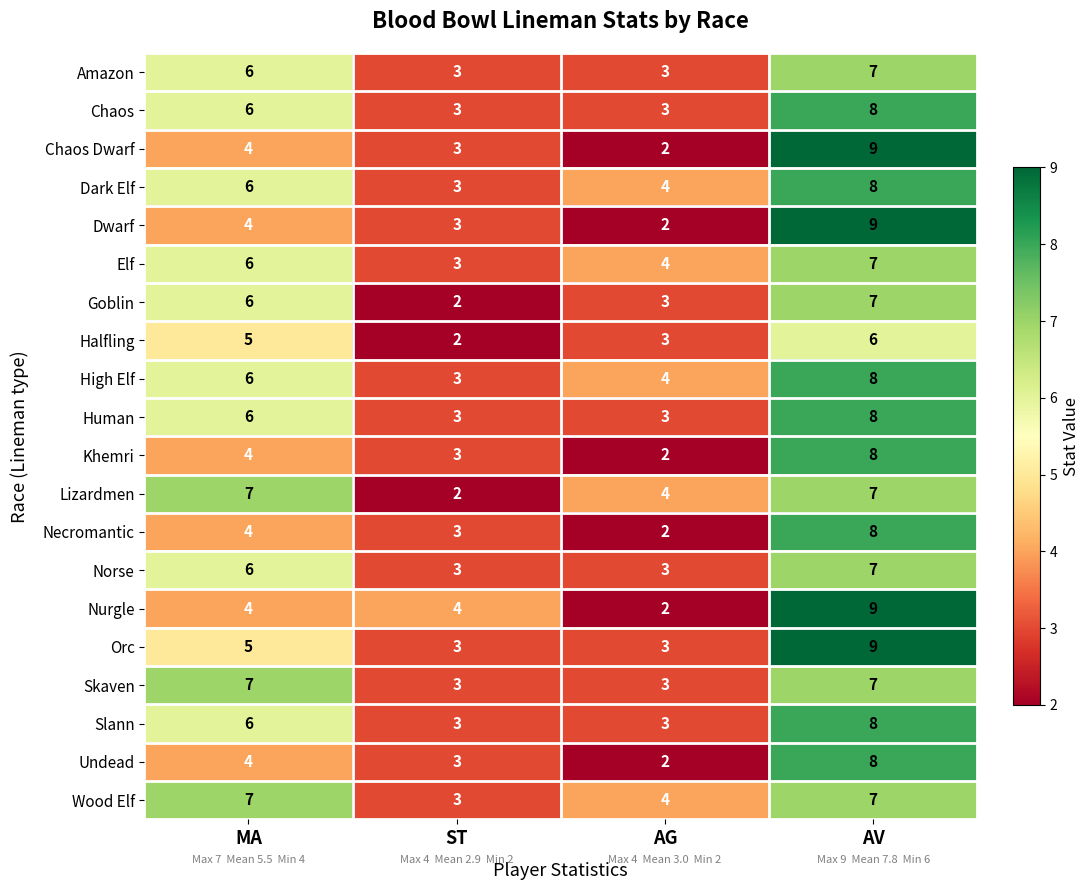

Rank the categories by Dark Elf value from highest to lowest.

AV, MA, AG, ST